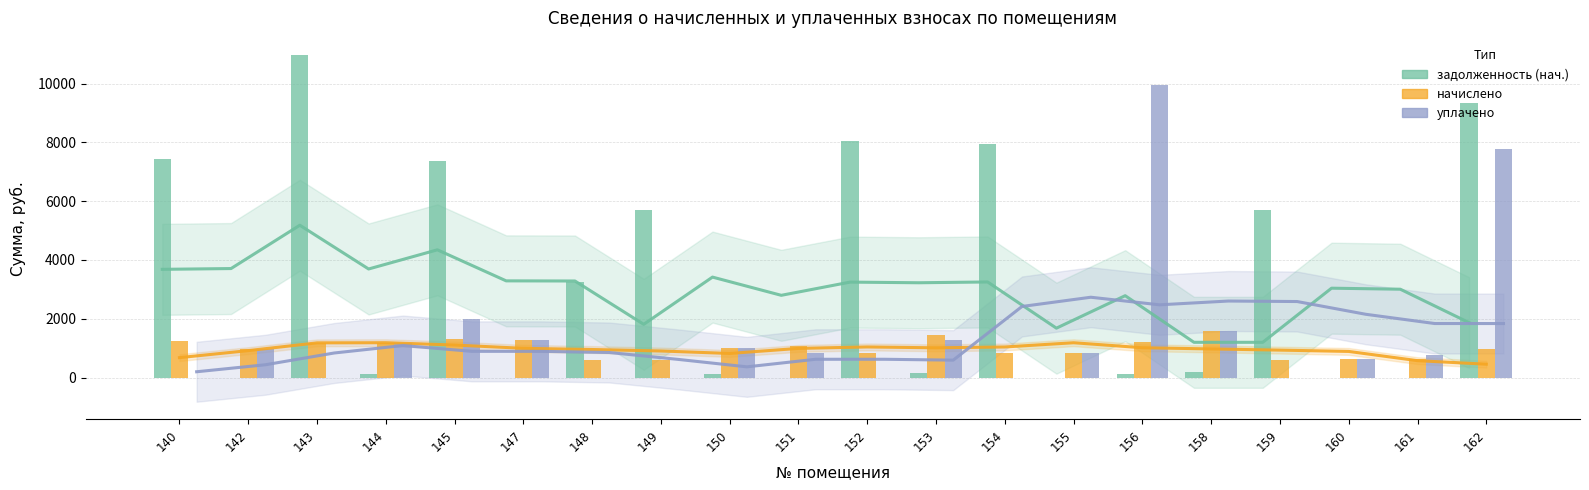

Which has a higher value, 158 or 152?

152